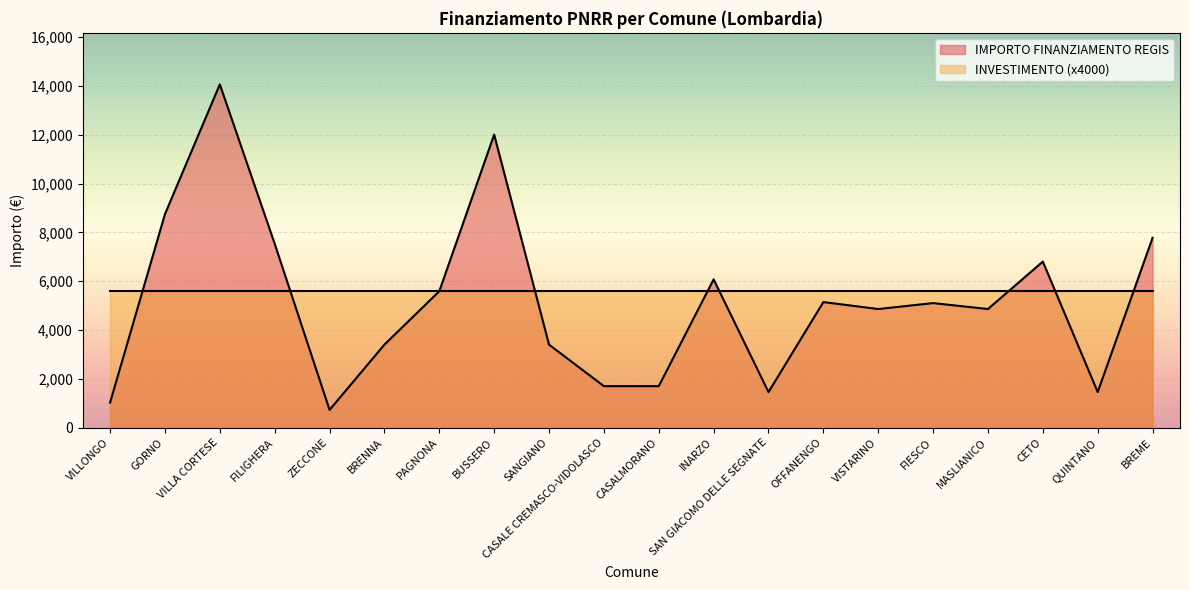

What is the maximum value shown in the chart?

14063